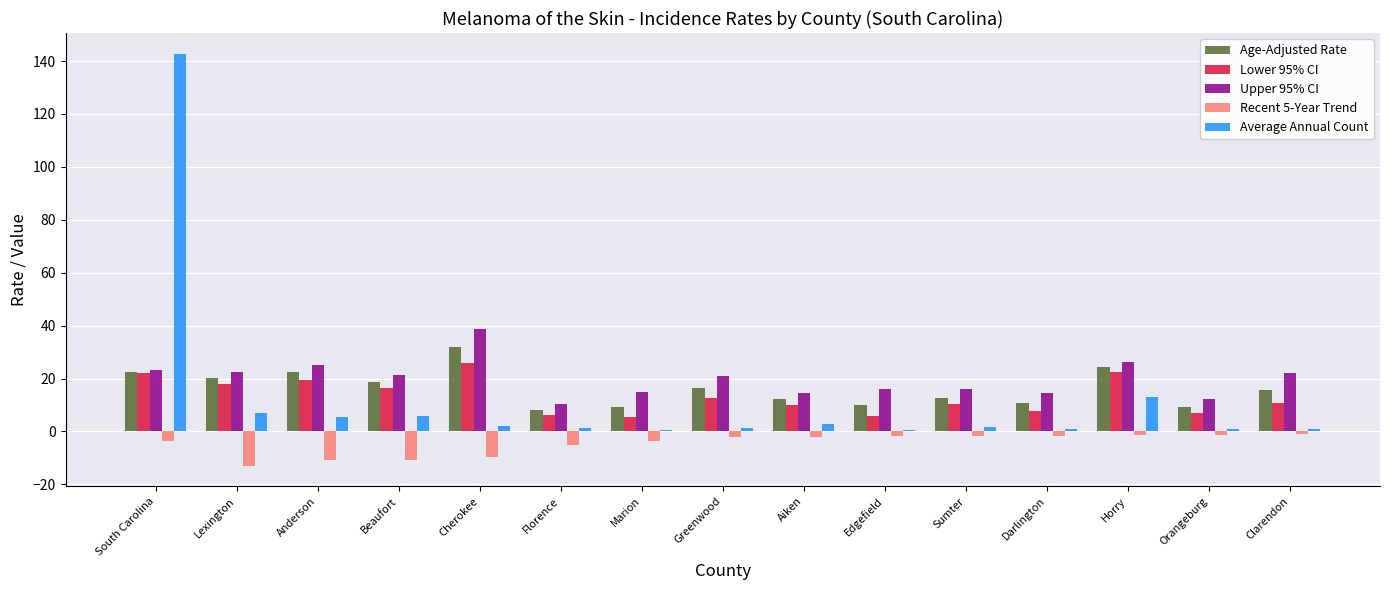

Is the value of Upper 95% CI at Marion greater than the value of Lower 95% CI at Sumter?

Yes